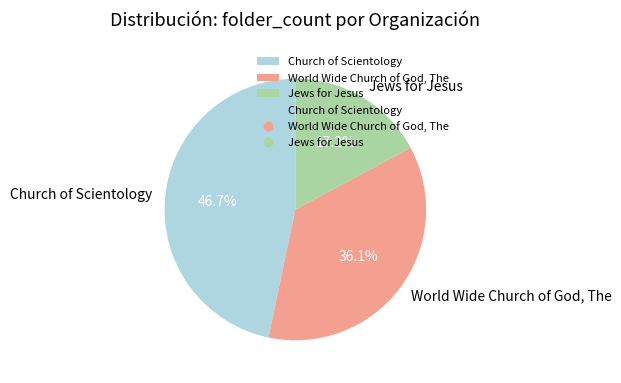

Approximately how many times larger is the value at Church of Scientology compared to Jews for Jesus?

2.7